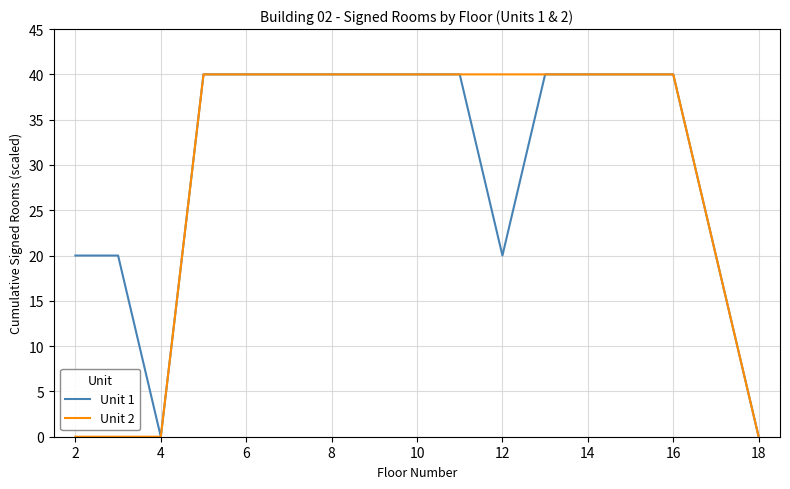

What is the greatest value displayed?

40